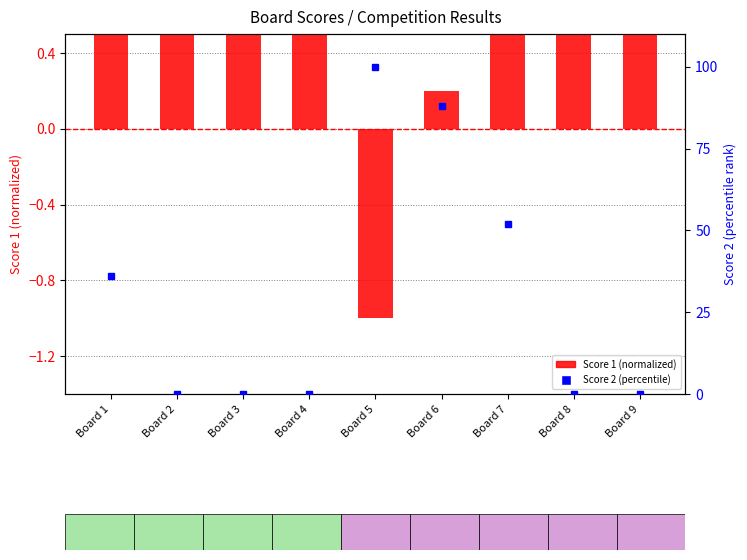

At Board 1, list the series in order from largest to smallest.

Score 2 (percentile), Score 1 (normalized)